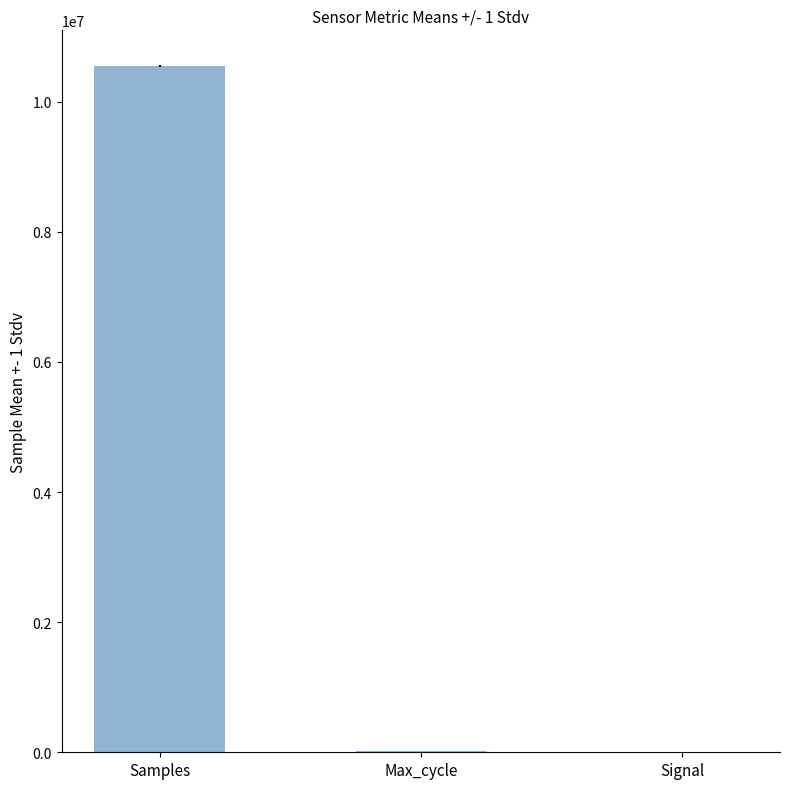

Which has a higher value, Samples or Signal?

Samples